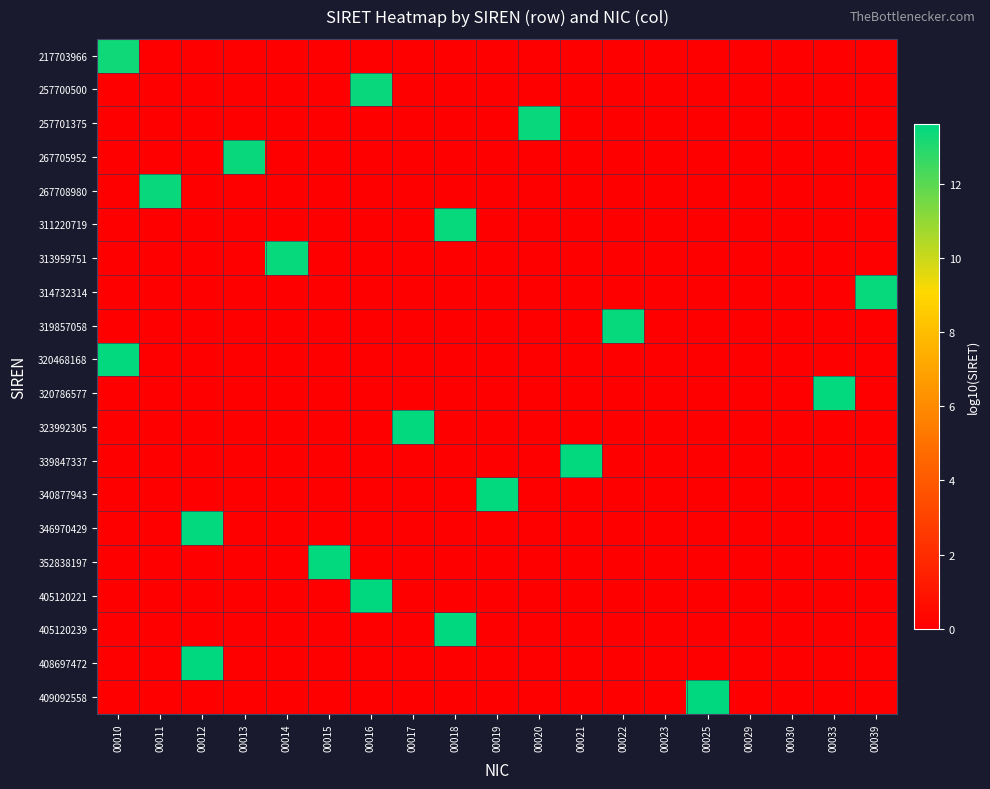

List the series in order of their peak value, highest first.

409092558, 408697472, 405120239, 405120221, 352838197, 346970429, 340877943, 339847337, 323992305, 320786577, 320468168, 319857058, 314732314, 313959751, 311220719, 267708980, 267705952, 257701375, 257700500, 217703966